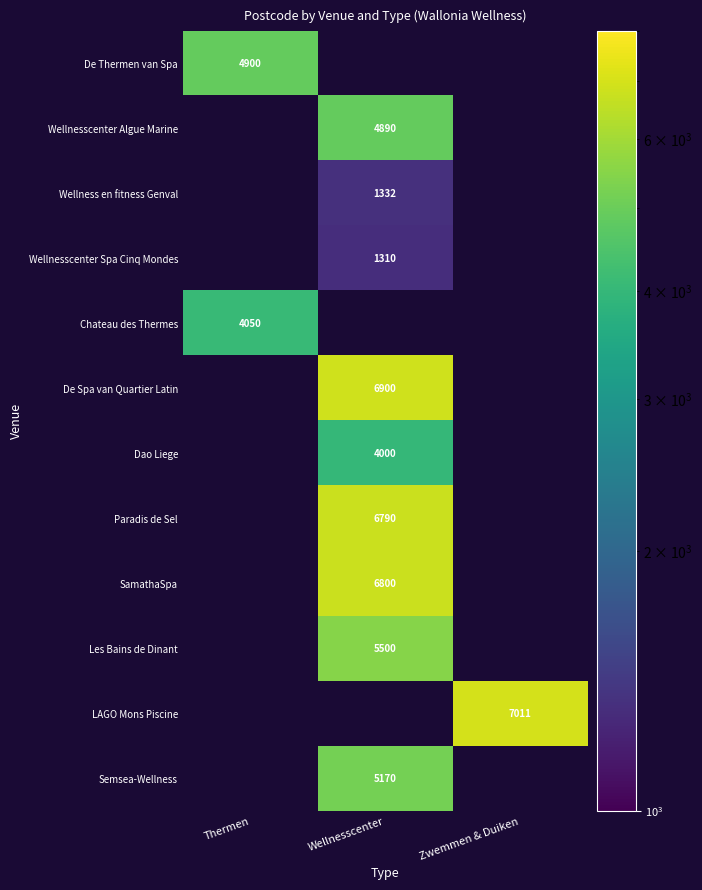

What is the spread (max minus min) of values at Thermen?

850.0